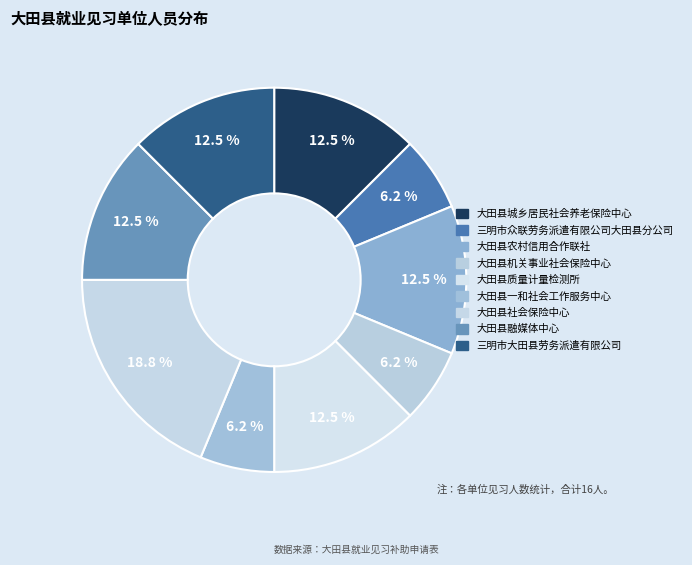

What is the largest slice in the pie chart?

大田县社会保险中心